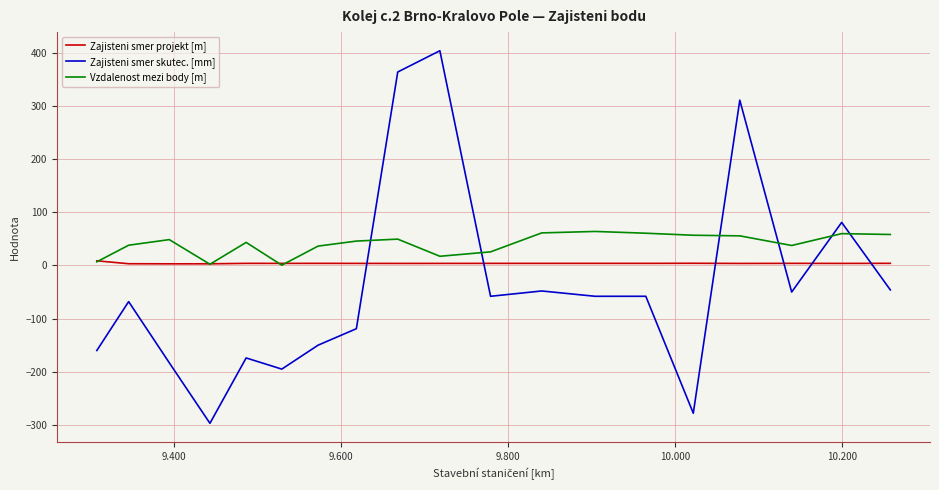

Which series has the largest range (max minus min)?

Zajisteni smer skutec. [mm]